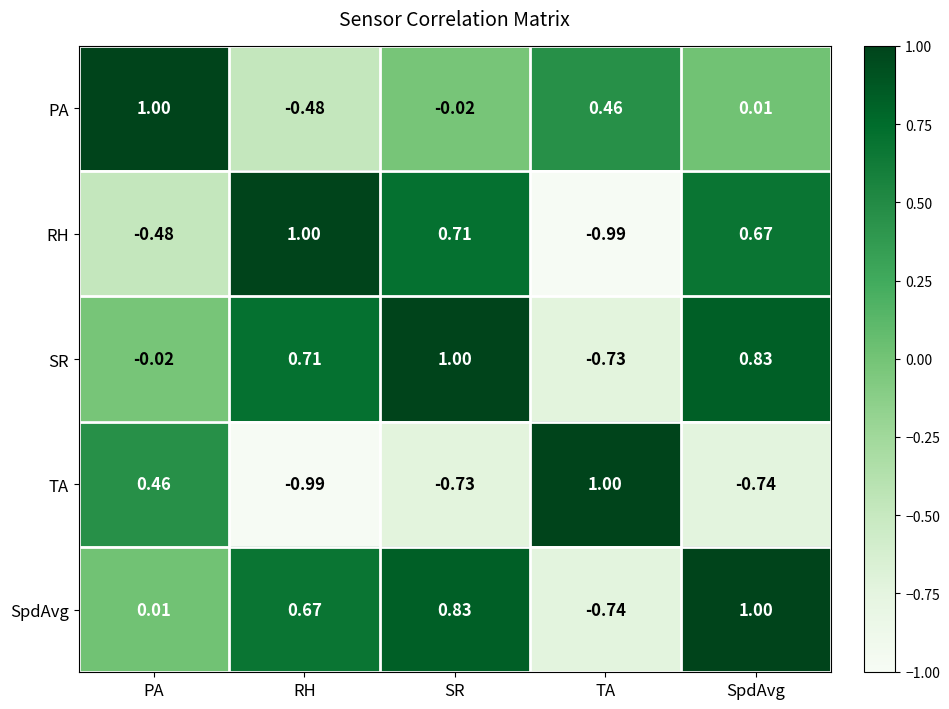

Is the value of PA at PA greater than the value of TA at PA?

Yes